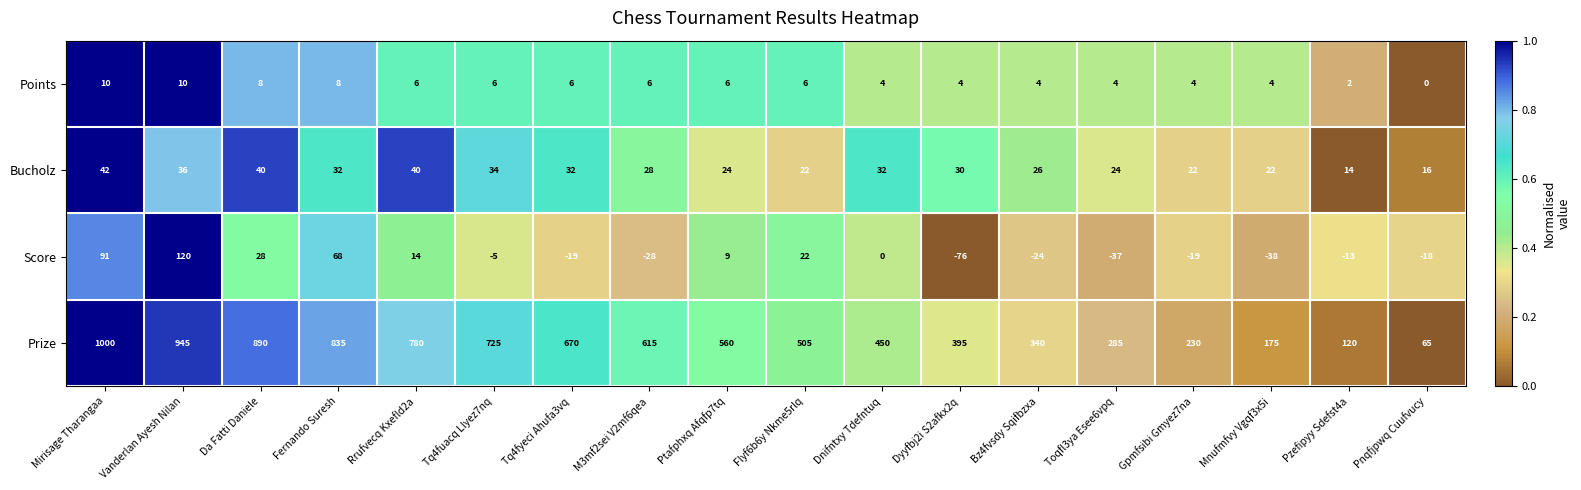

Is it true that Bucholz equals 36 at Vanderlan Ayesh Nilan?

True